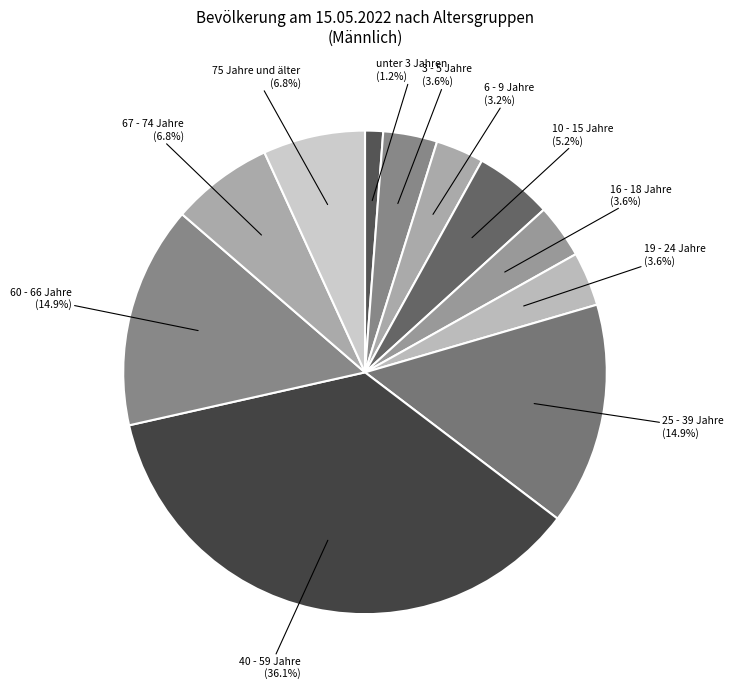

Is there any slice that represents more than half of the pie?

No